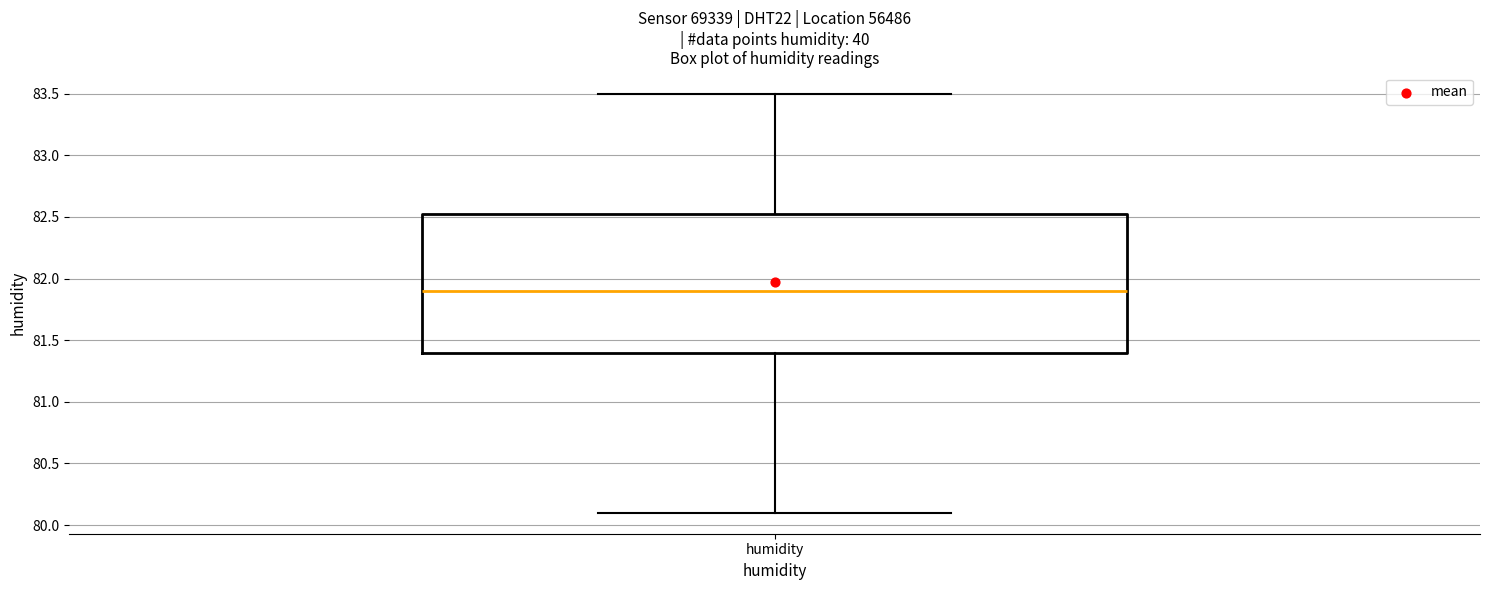

Transcribe this box plot: give where the median line is, the range the box spans, and where the two whiskers end, as read against the y-axis. The values are not printed on the chart, so give them approximately, as read against the axis.

median 81.90, box 81.40 to 82.55, whiskers 80.10 to 83.50